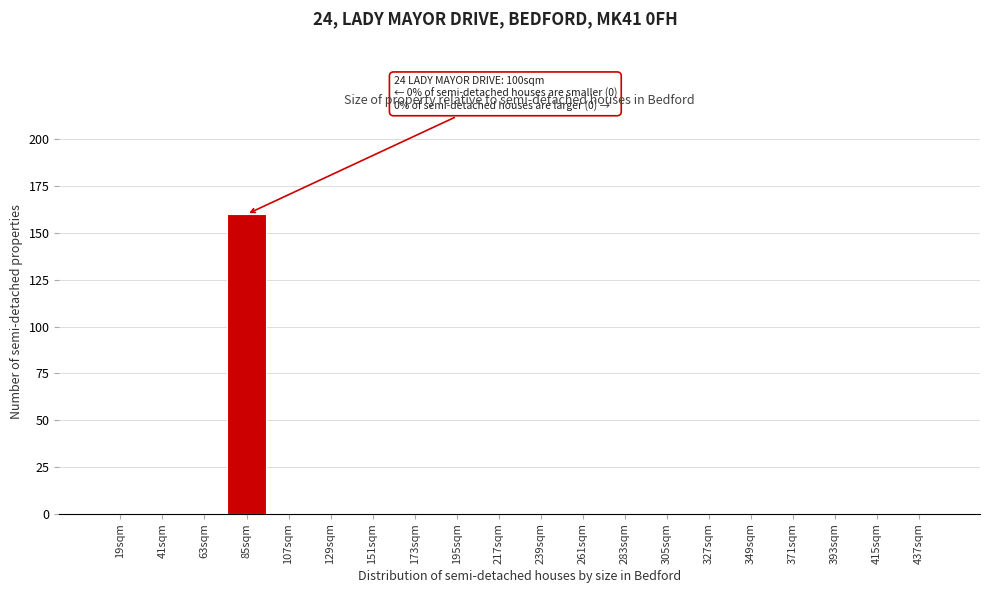

Reading left to right, transcribe all the data shown in this chart.

19sqm=0	41sqm=0	63sqm=0	85sqm=160	107sqm=0	129sqm=0	151sqm=0	173sqm=0	195sqm=0	217sqm=0	239sqm=0	261sqm=0	283sqm=0	305sqm=0	327sqm=0	349sqm=0	371sqm=0	393sqm=0	415sqm=0	437sqm=0